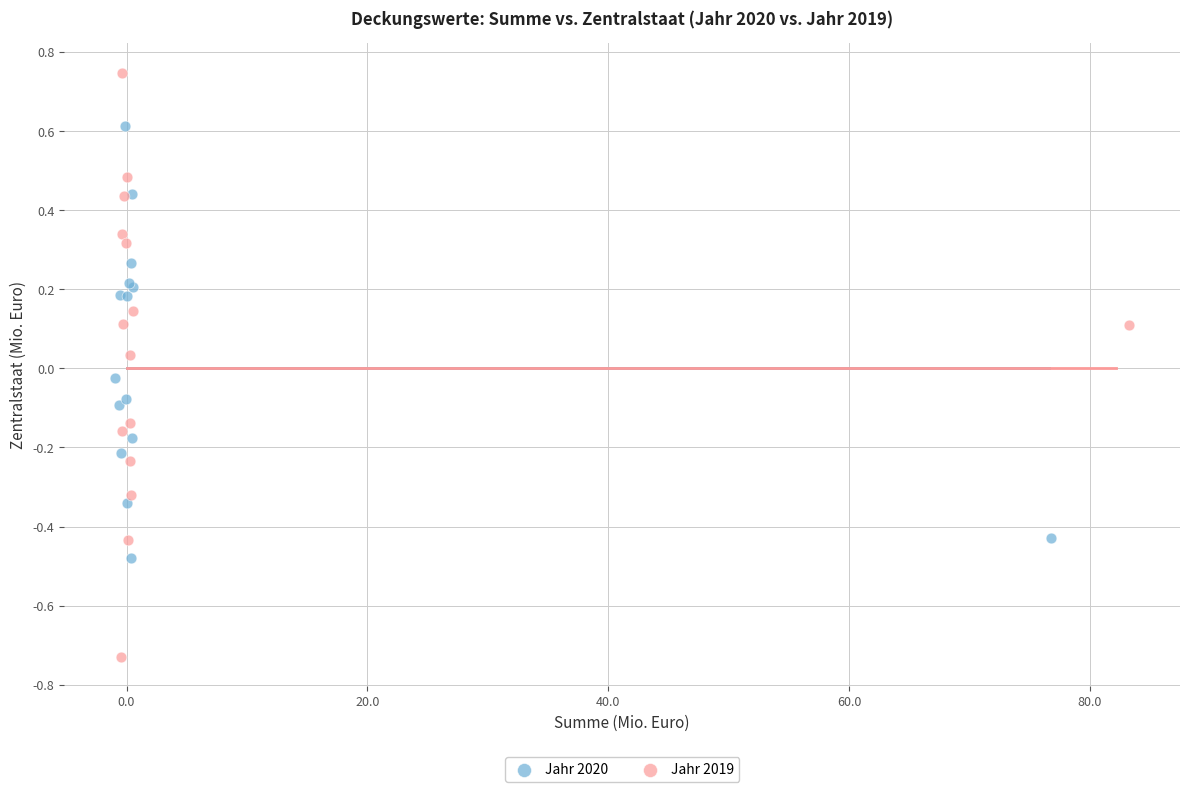

What are all the series names shown in the legend?

Jahr 2020, Jahr 2019